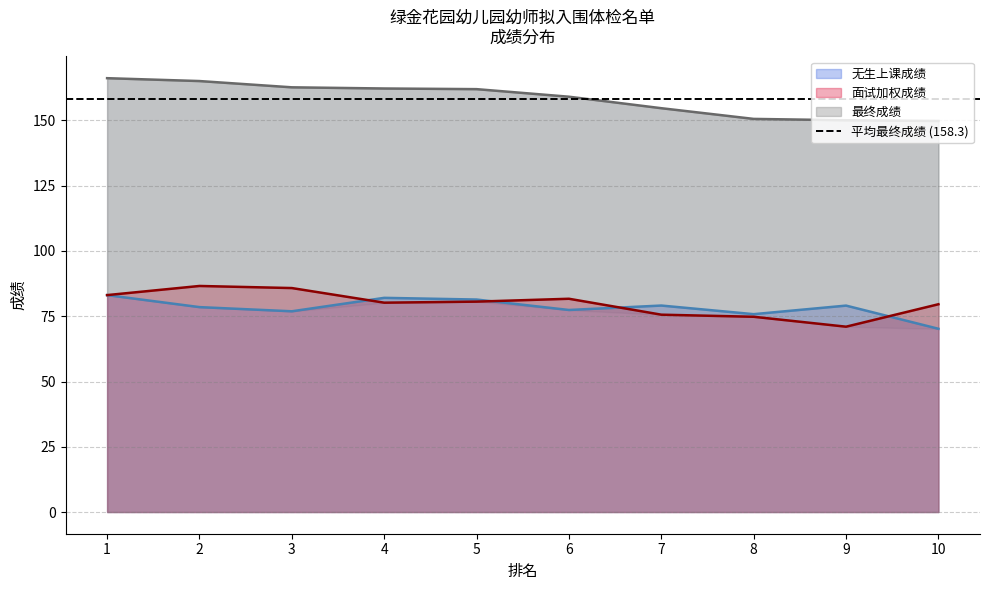

True or false: 无生上课成绩 has a value of 134.6 at 6.

False